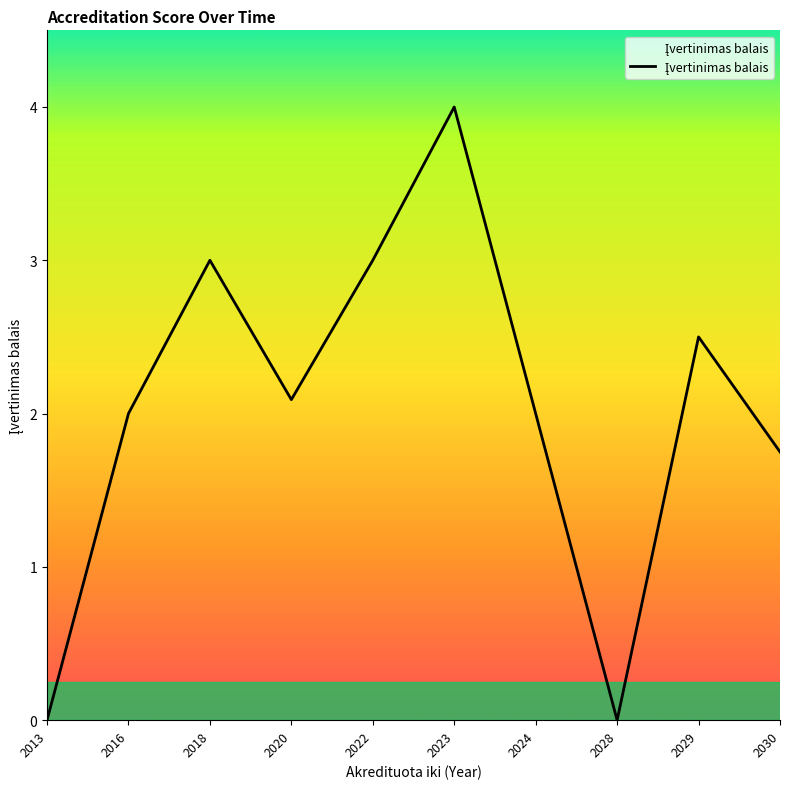

What is the difference between the values at 2029 and 2016?

0.5